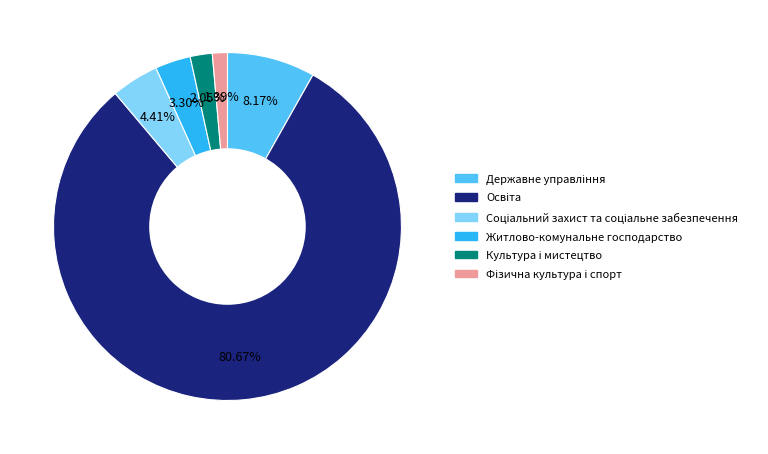

Is there any slice that represents more than half of the pie?

Yes